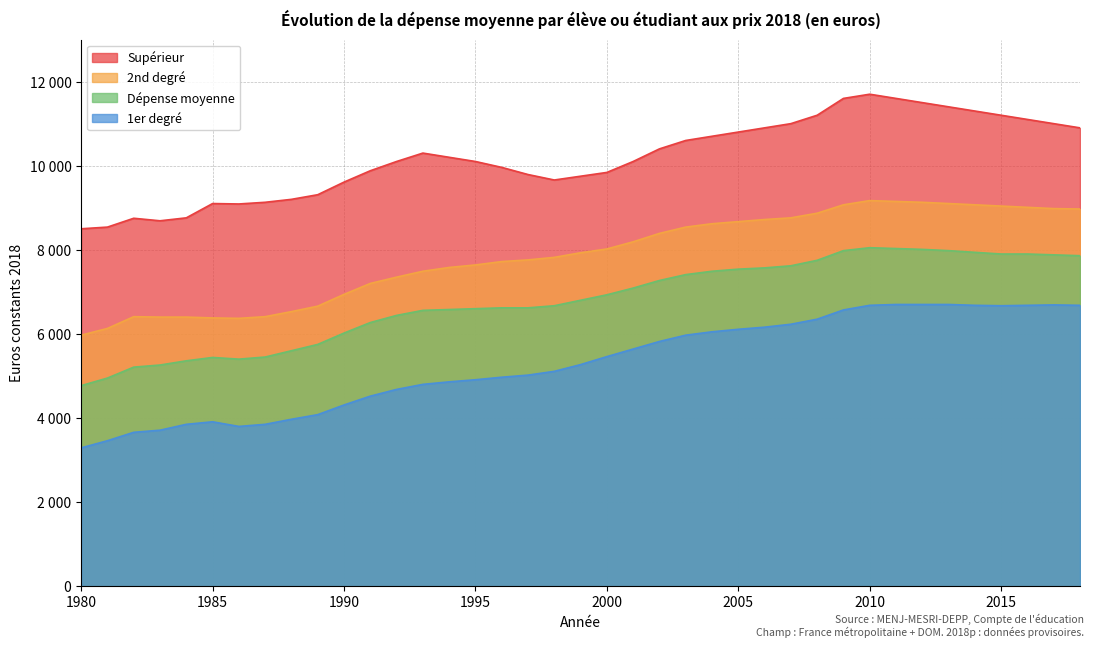

At which category does Dépense moyenne reach its first local peak?

1985